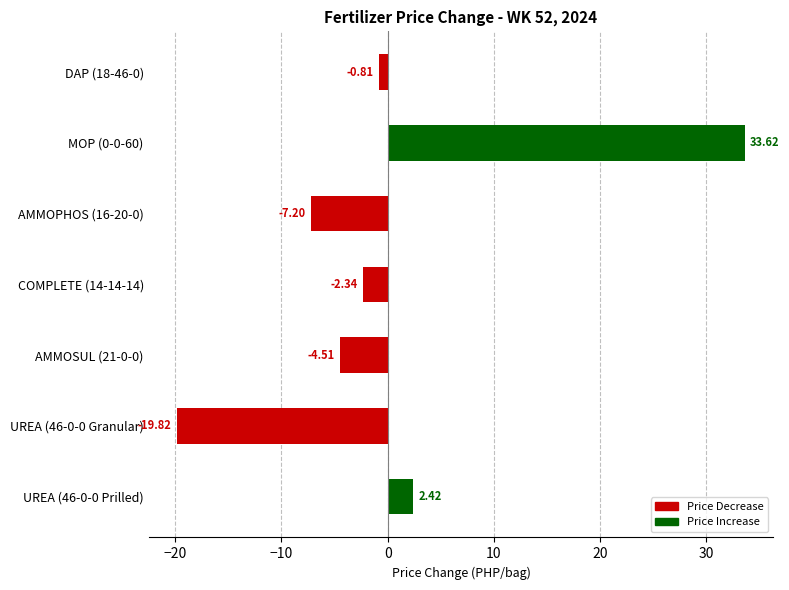

Rank the categories by value from highest to lowest.

MOP (0-0-60), UREA (46-0-0 Prilled), DAP (18-46-0), COMPLETE (14-14-14), AMMOSUL (21-0-0), AMMOPHOS (16-20-0), UREA (46-0-0 Granular)